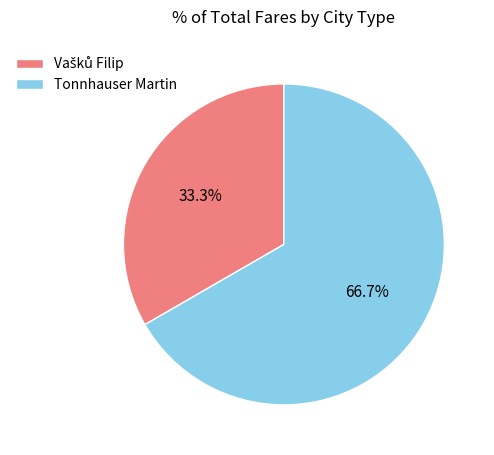

What is the largest slice in the pie chart?

Tonnhauser Martin